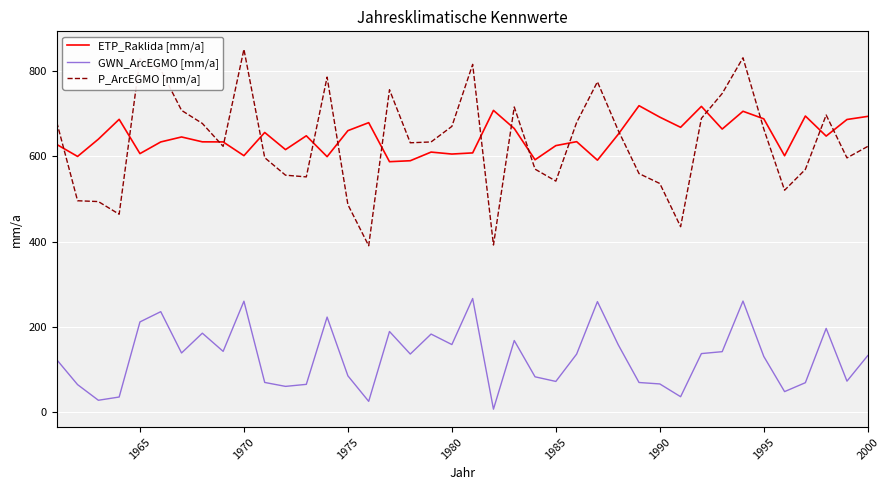

How many series are shown in this chart?

3